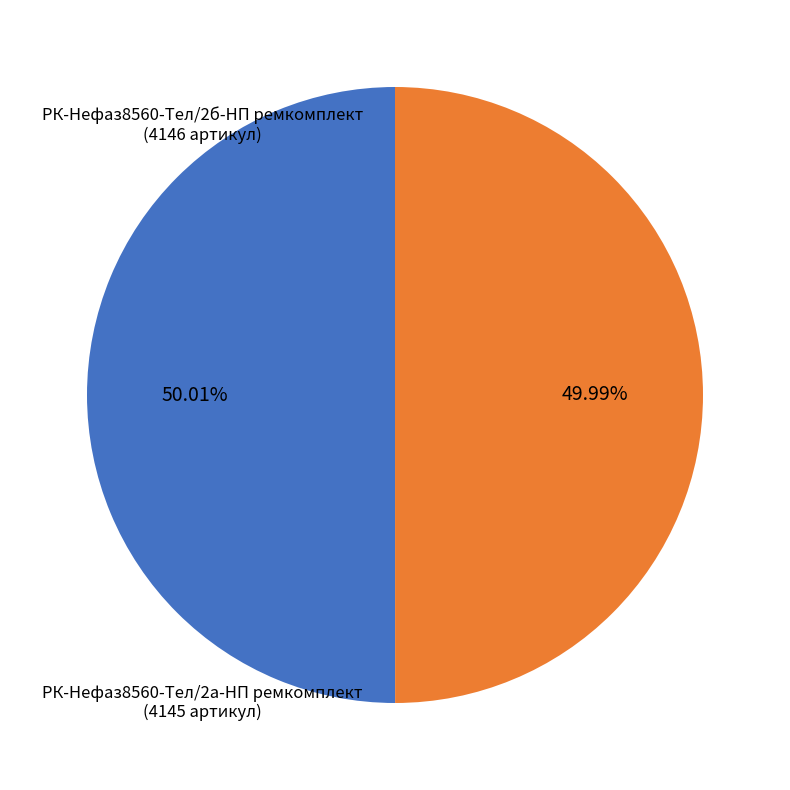

Is there any slice that represents more than half of the pie?

Yes